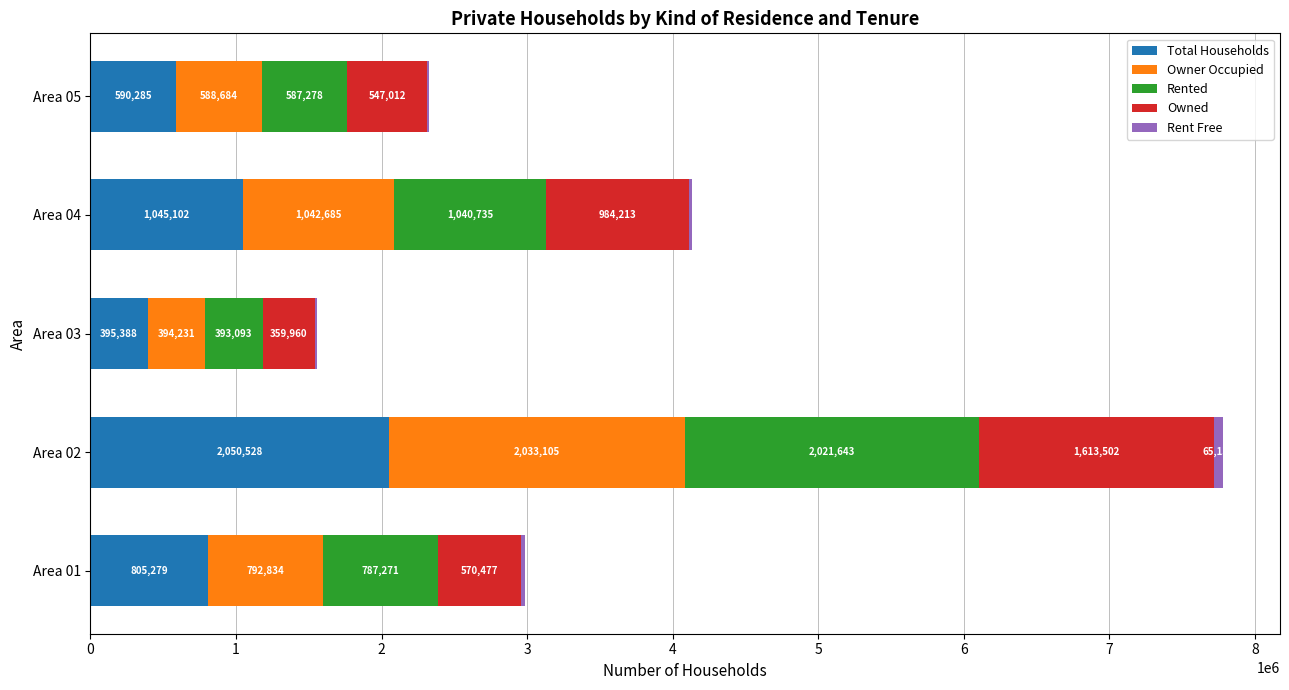

How many Total Households values are between 590285 and 1045102?

3